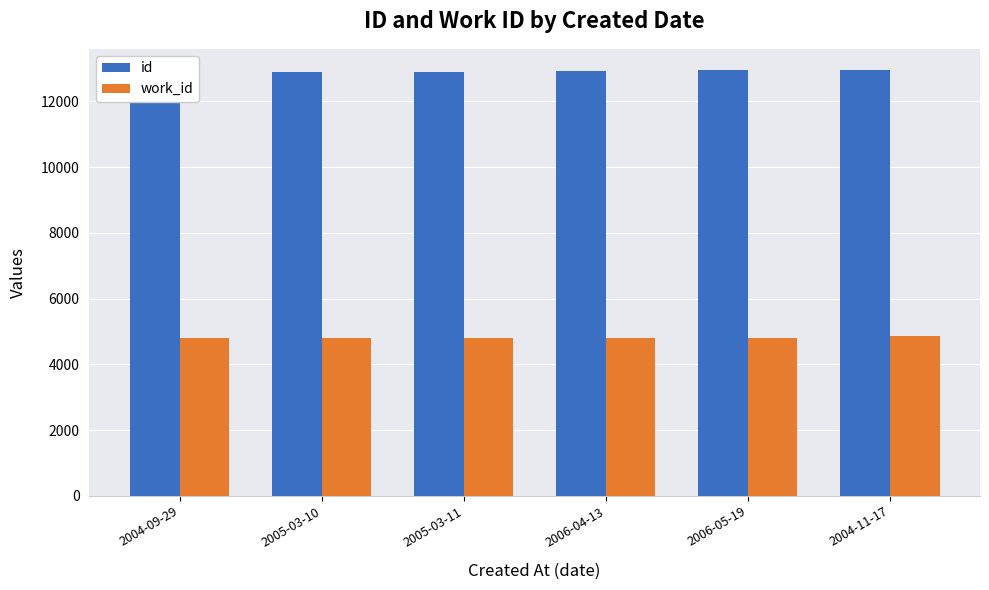

Which has a higher value, 2006-05-19 or 2005-03-10?

2006-05-19